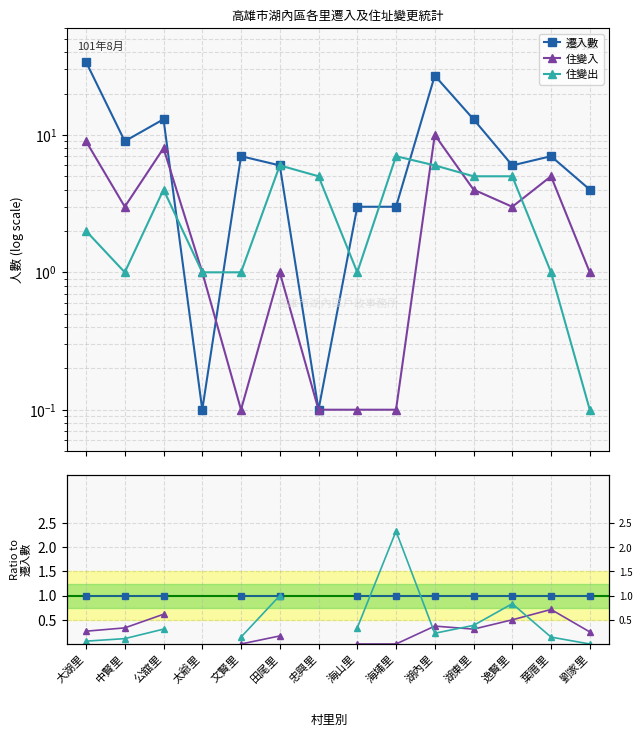

Rank the series at 海山里 from highest to lowest value.

遷入數, 住變出, 住變入